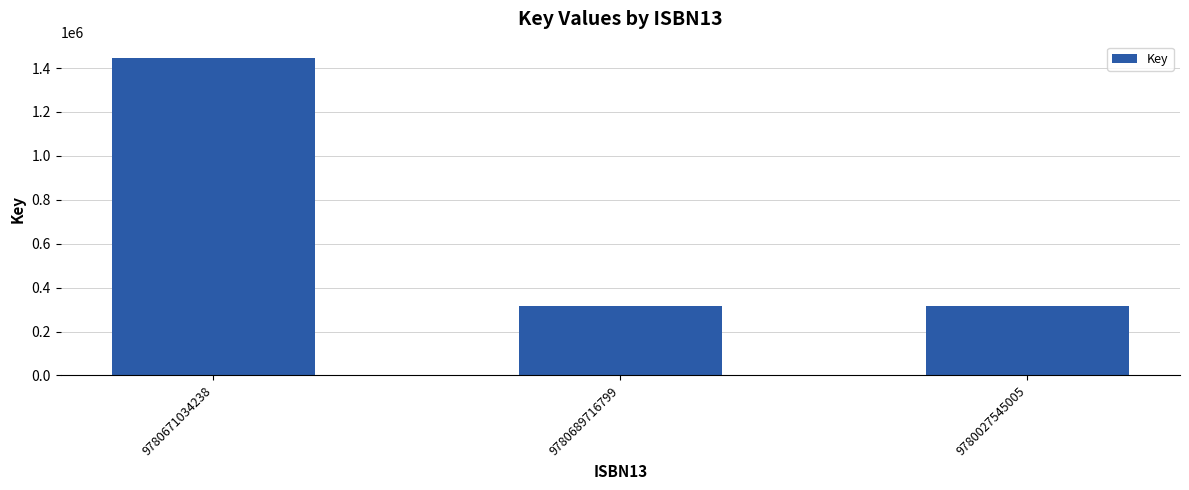

What value does the data have at 9780689716799?

316044